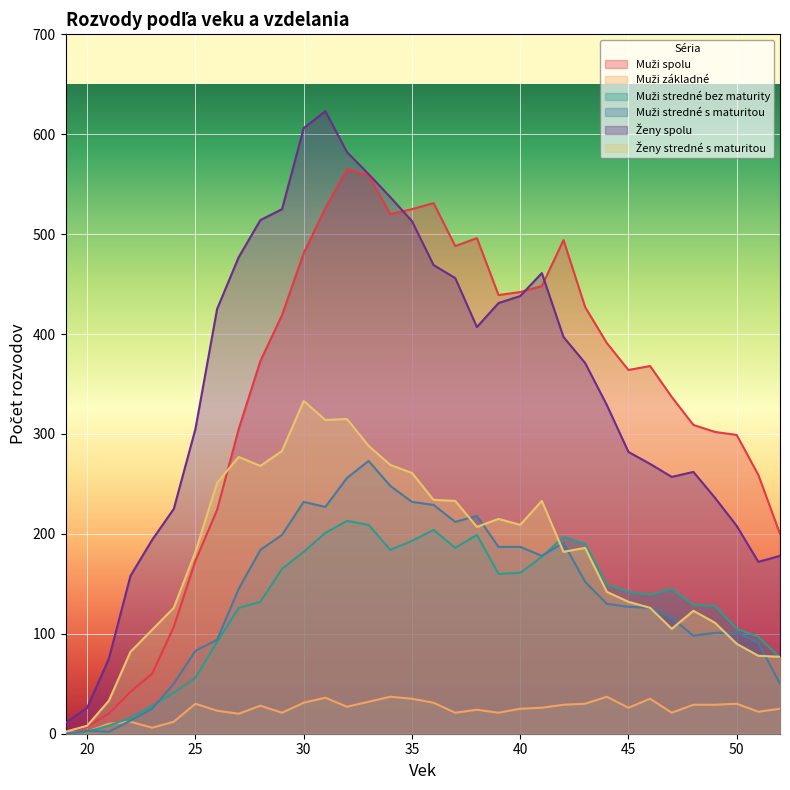

True or false: Muži spolu and Muži stredné bez maturity cross at least once.

False